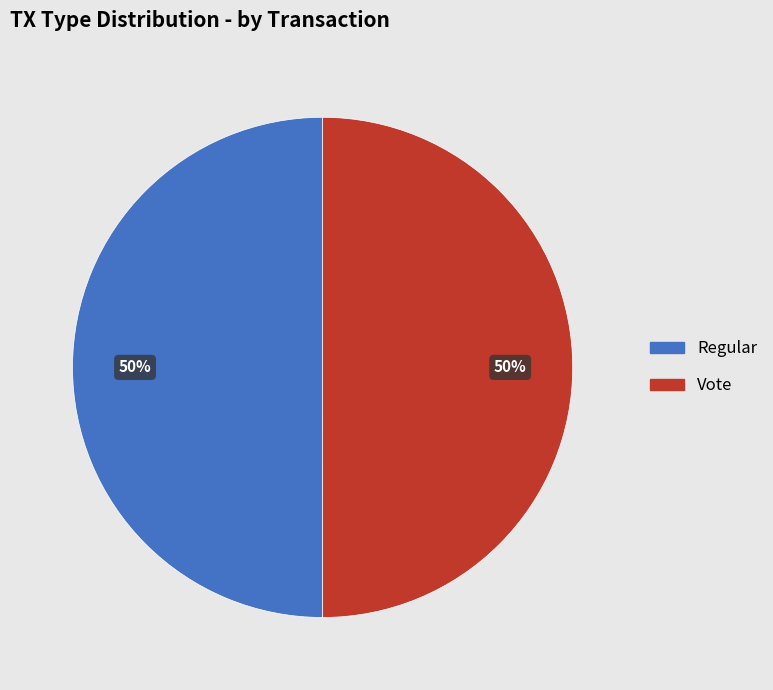

Approximately how many times larger is the value at Regular compared to Vote?

1.0